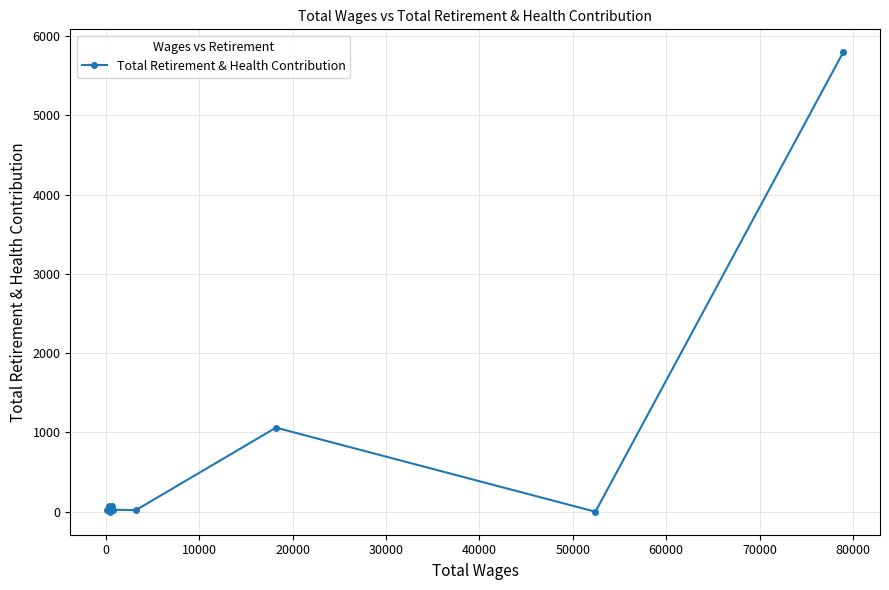

What is the maximum value shown in the chart?

5796